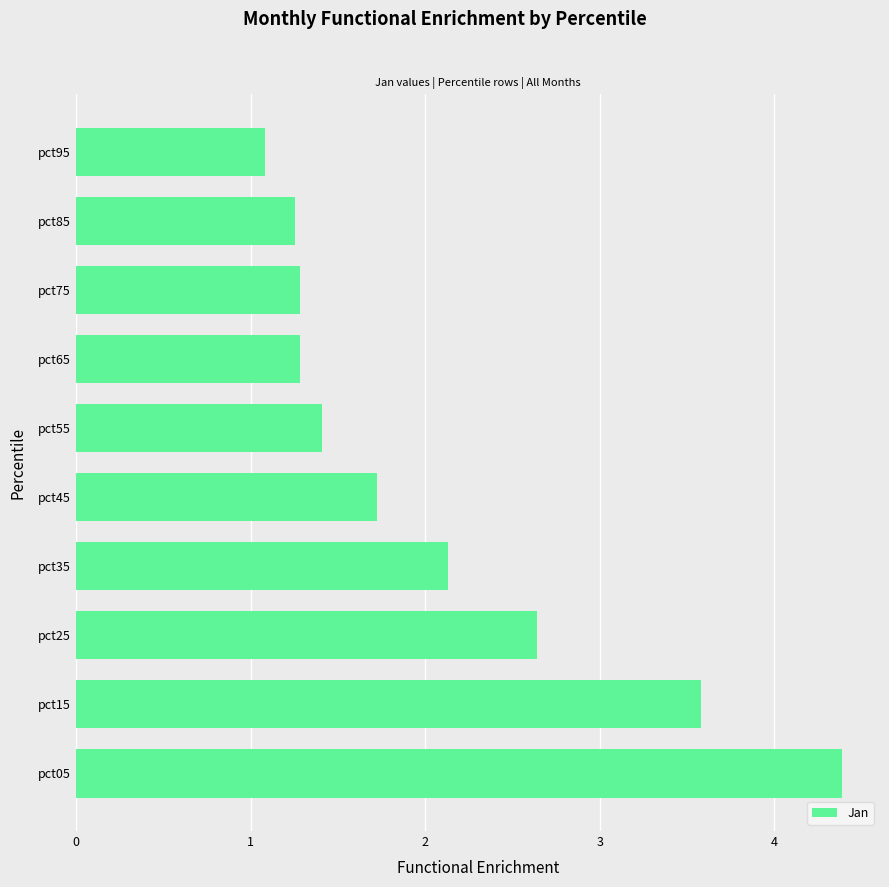

What is the average value?

2.1